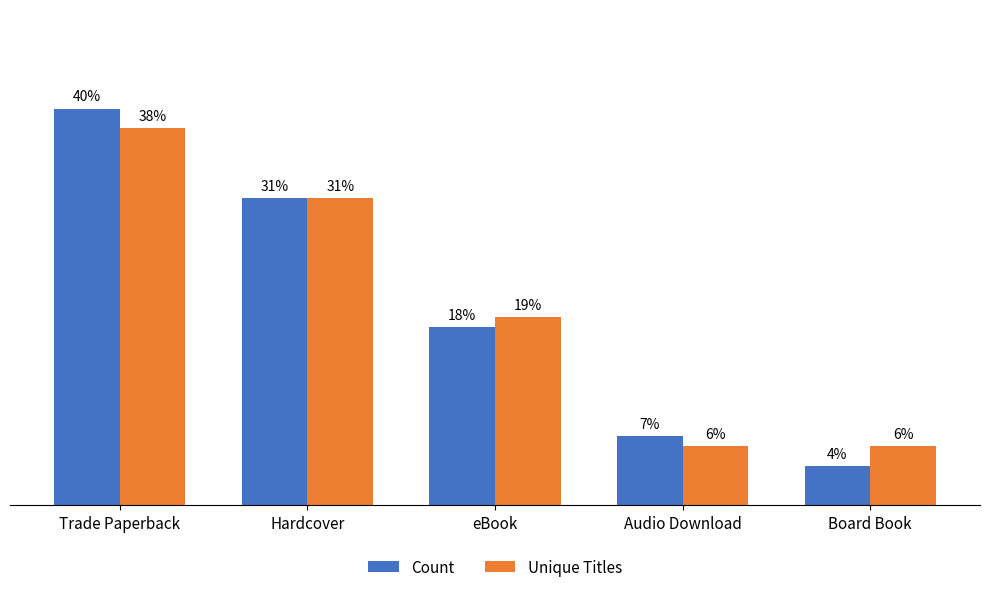

At which category is the sum across all series the highest?

Trade Paperback